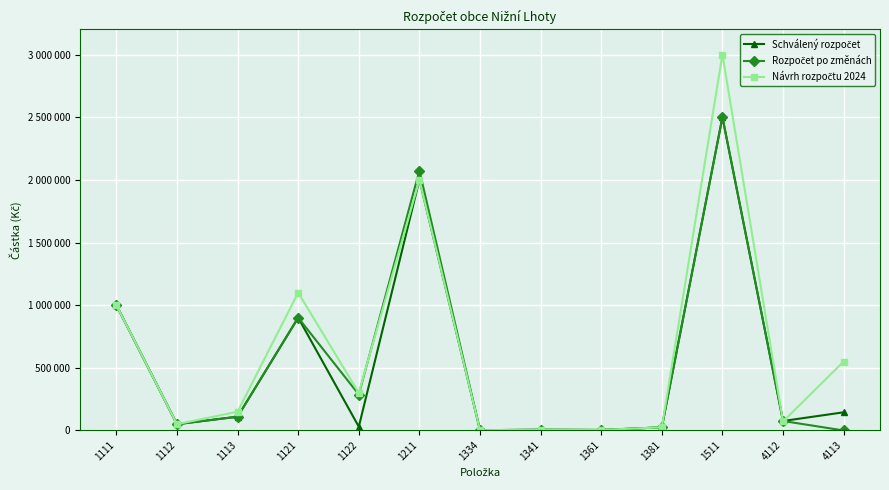

Reading left to right, transcribe all the data shown in this chart.

Schválený rozpočet: 1000000	50000	110000	900000	30000	2000000	2000	6000	4000	25000	2500000	75600	145000
Rozpočet po změnách: 1000000	50000	110000	900000	287000	2074000	2000	6000	4000	25000	2500000	75600	0
Návrh rozpočtu 2024: 1000000	50000	150000	1100000	300000	2000000	2000	6000	4000	25000	3000000	71800	550000